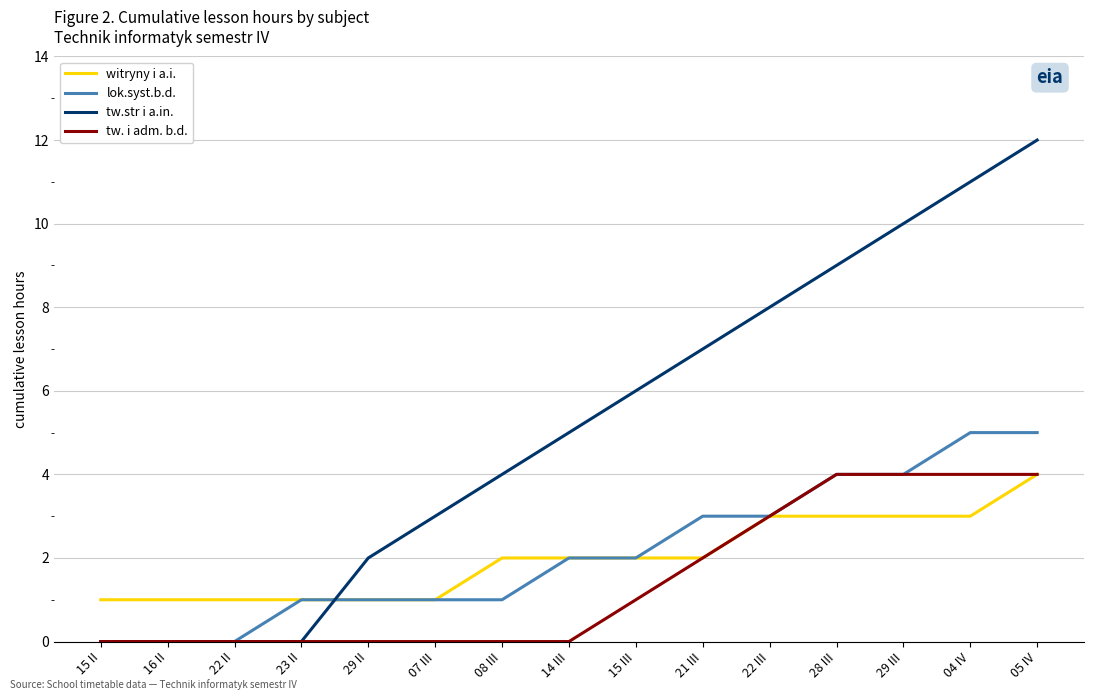

Rank the series at 04 IV from highest to lowest value.

tw.str i a.in., lok.syst.b.d., tw. i adm. b.d., witryny i a.i.